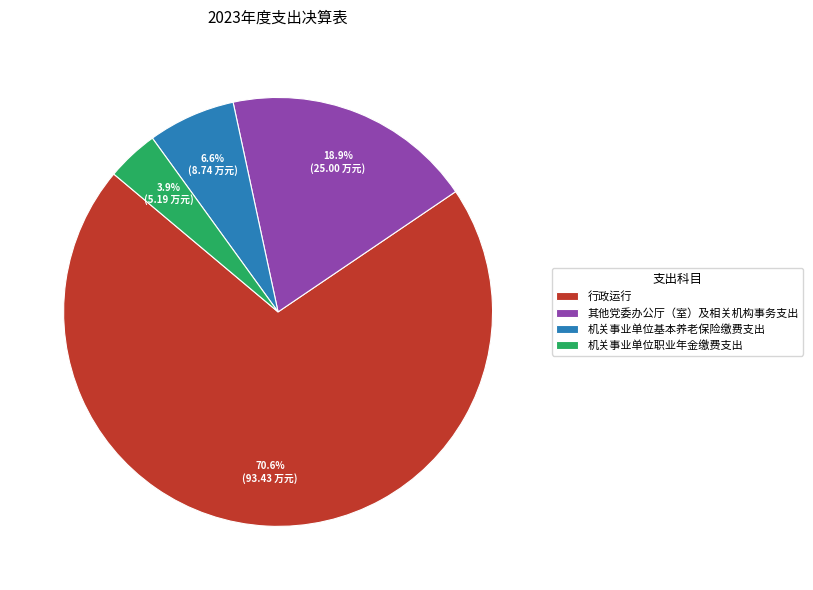

Rank the categories by value from lowest to highest.

机关事业单位职业年金缴费支出, 机关事业单位基本养老保险缴费支出, 其他党委办公厅（室）及相关机构事务支出, 行政运行